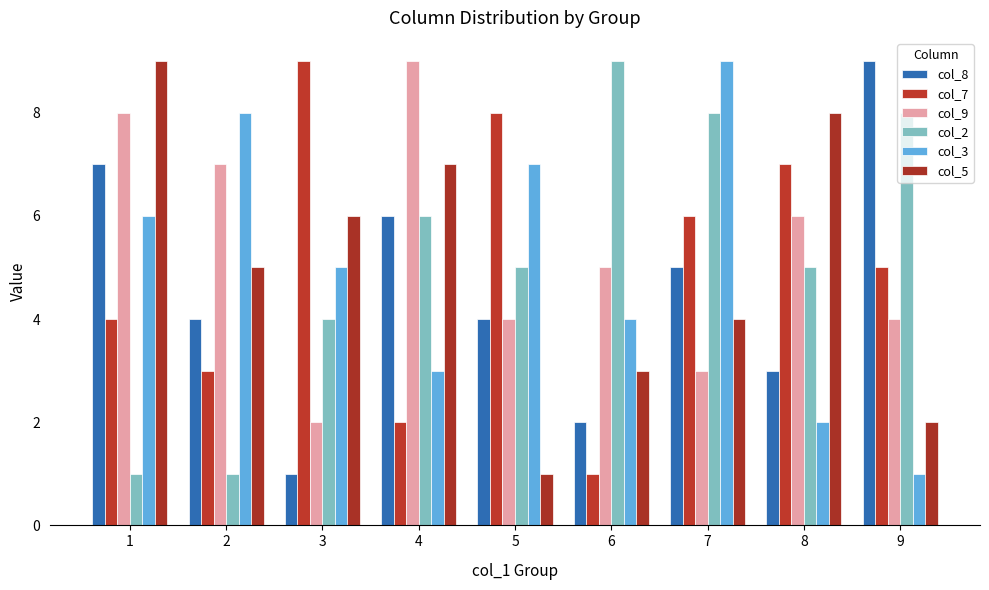

Reading left to right, what are all the values shown in this chart?

col_8: 7	4	1	6	4	2	5	3	9
col_7: 4	3	9	2	8	1	6	7	5
col_9: 8	7	2	9	4	5	3	6	4
col_2: 1	1	4	6	5	9	8	5	8
col_3: 6	8	5	3	7	4	9	2	1
col_5: 9	5	6	7	1	3	4	8	2